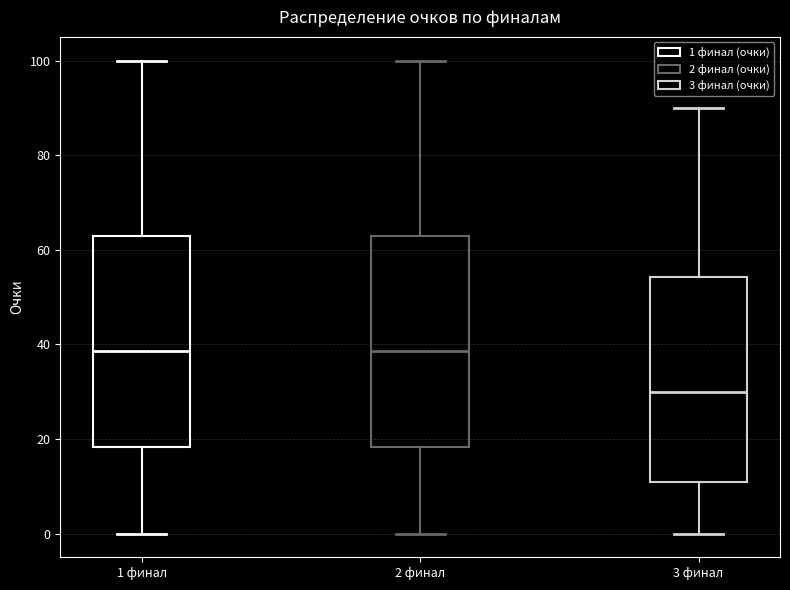

Reading left to right, transcribe this box plot: for each box, give where its median line is, the range the box spans, and where its two whiskers end, as read against the y-axis. The values are not printed on the chart, so give them approximately, as read against the axis.

1 финал: median 38, box 18 to 64, whiskers 0 to 100
2 финал: median 38, box 18 to 64, whiskers 0 to 100
3 финал: median 30, box 12 to 54, whiskers 0 to 90